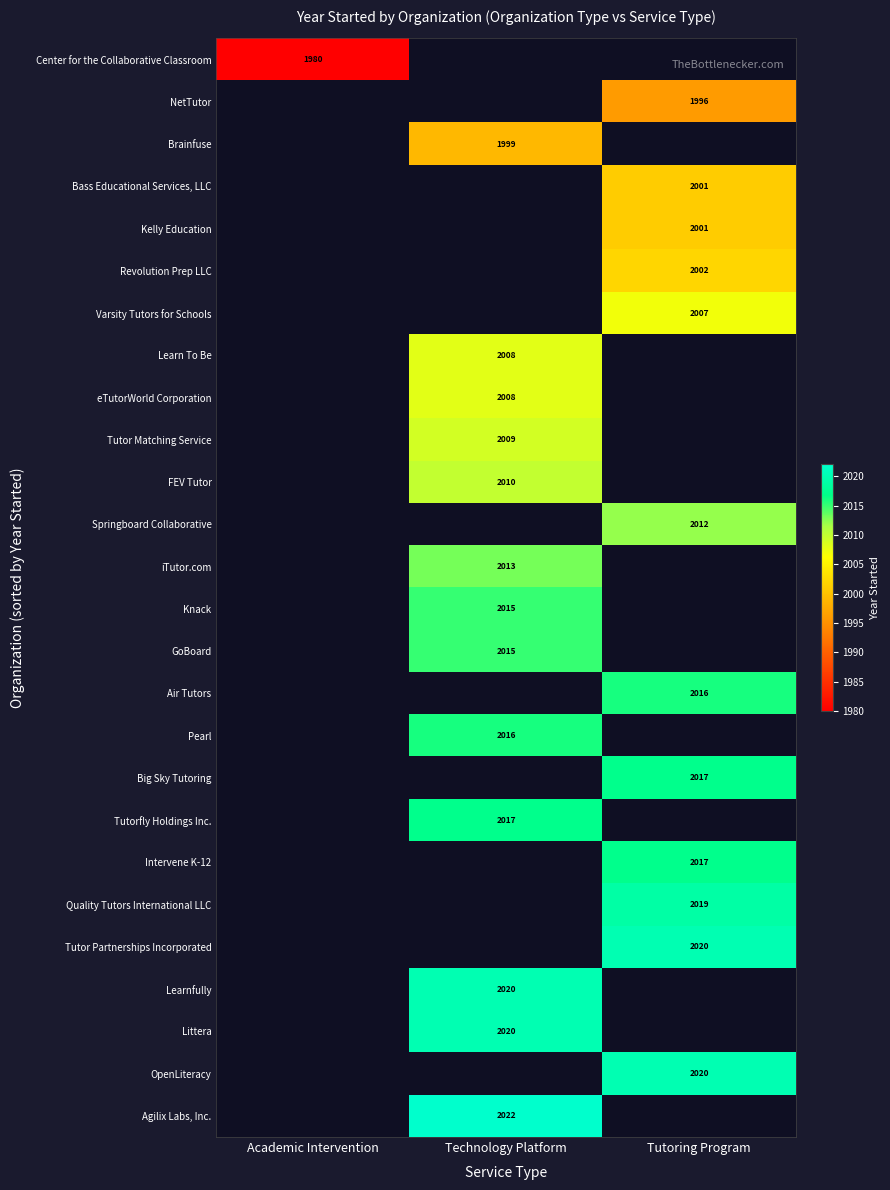

The value of FEV Tutor at Technology Platform is 1233. True or false?

False